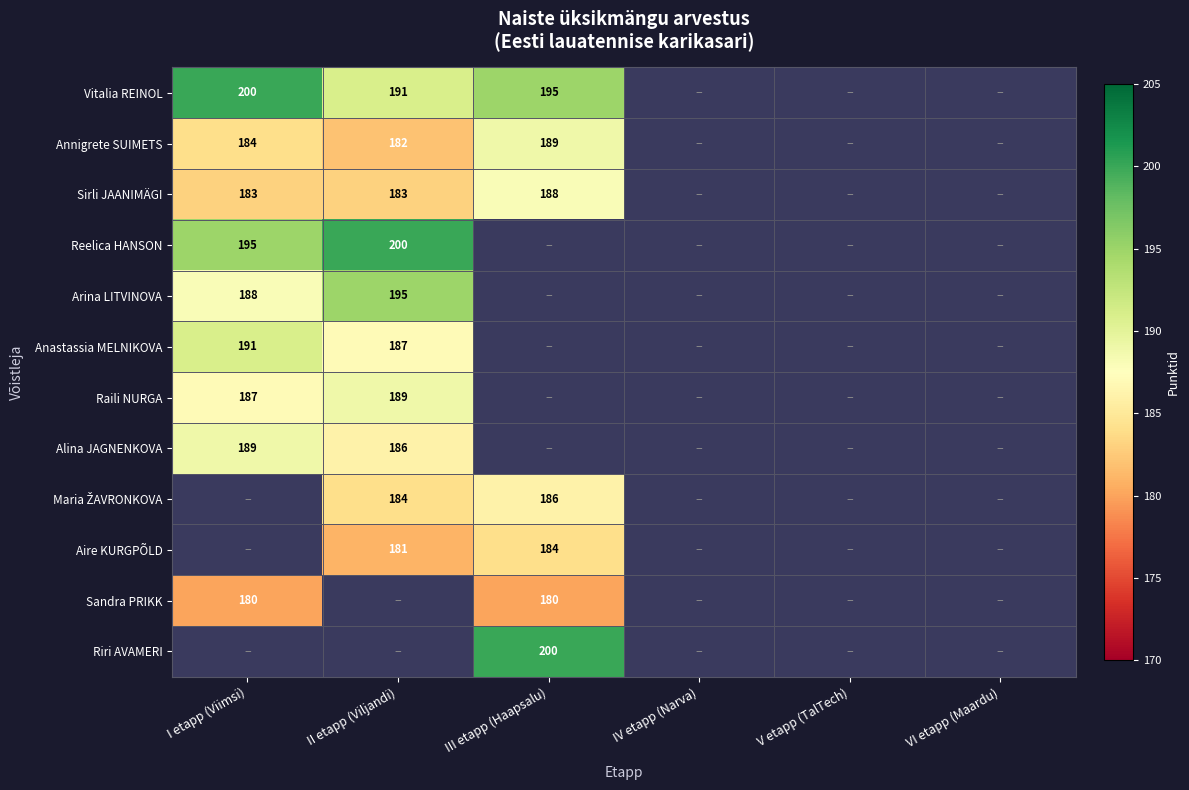

True or false: Alina JAGNENKOVA has a value of 293 at II etapp (Viljandi).

False